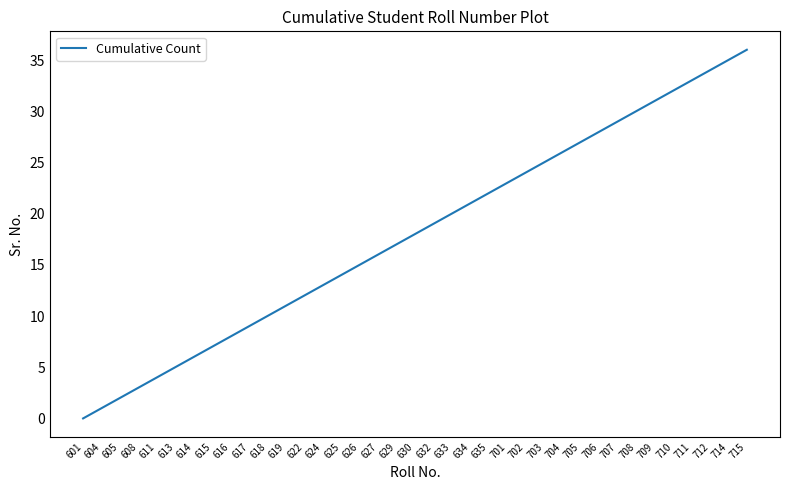

True or false: the data shows 9 at 704.

False